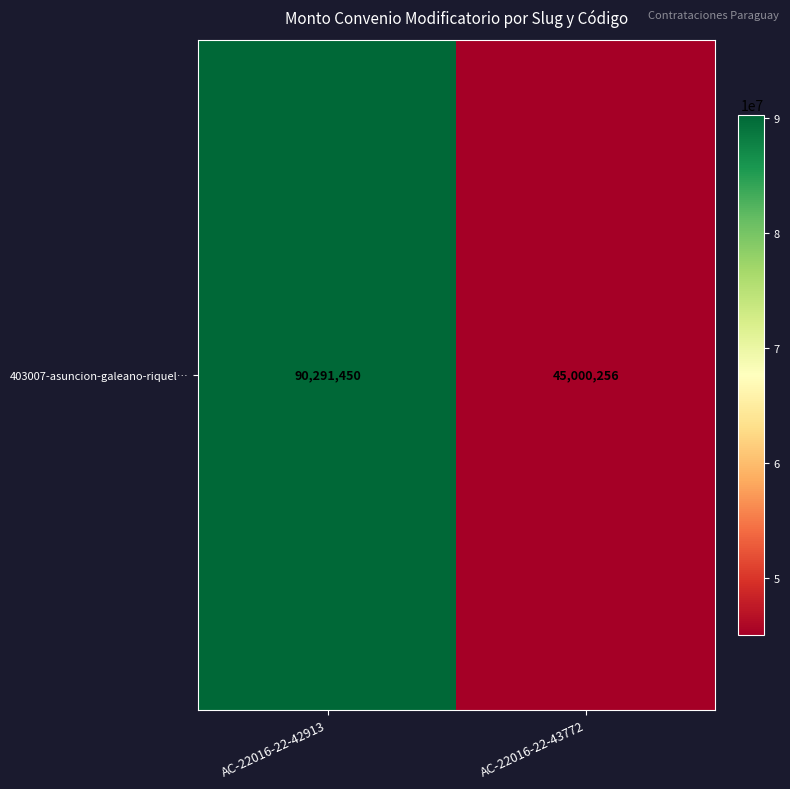

The value at AC-22016-22-42913 is 90291450. True or false?

True